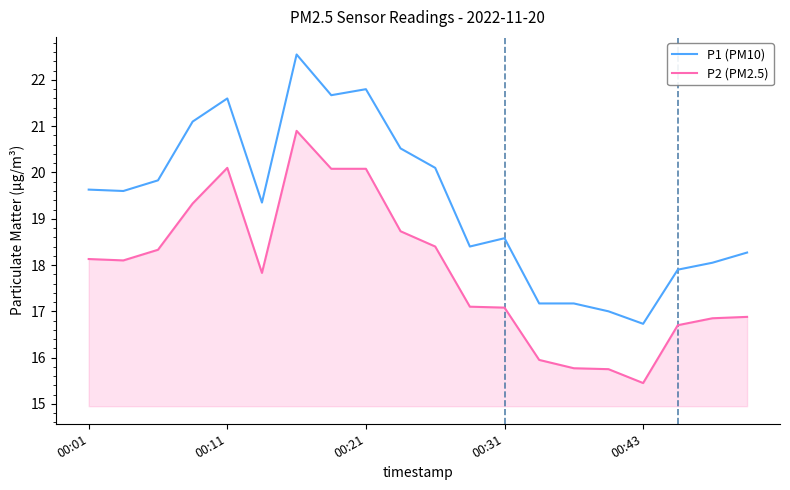

How many series are shown in this chart?

2